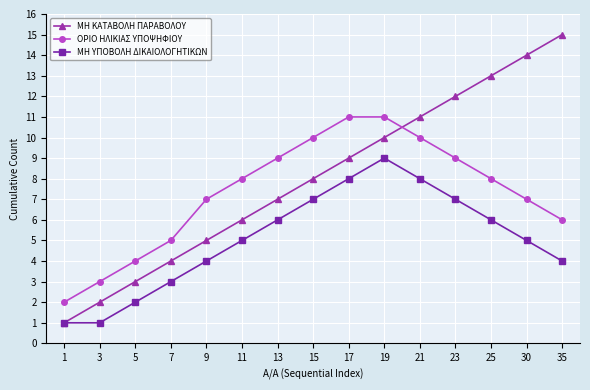

Reading right to left, list all the values displayed in this chart.

ΜΗ ΚΑΤΑΒΟΛΗ ΠΑΡΑΒΟΛΟΥ: 35=15	30=14	25=13	23=12	21=11	19=10	17=9	15=8	13=7	11=6	9=5	7=4	5=3	3=2	1=1
ΟΡΙΟ ΗΛΙΚΙΑΣ ΥΠΟΨΗΦΙΟΥ: 35=6	30=7	25=8	23=9	21=10	19=11	17=11	15=10	13=9	11=8	9=7	7=5	5=4	3=3	1=2
ΜΗ ΥΠΟΒΟΛΗ ΔΙΚΑΙΟΛΟΓΗΤΙΚΩΝ: 35=4	30=5	25=6	23=7	21=8	19=9	17=8	15=7	13=6	11=5	9=4	7=3	5=2	3=1	1=1